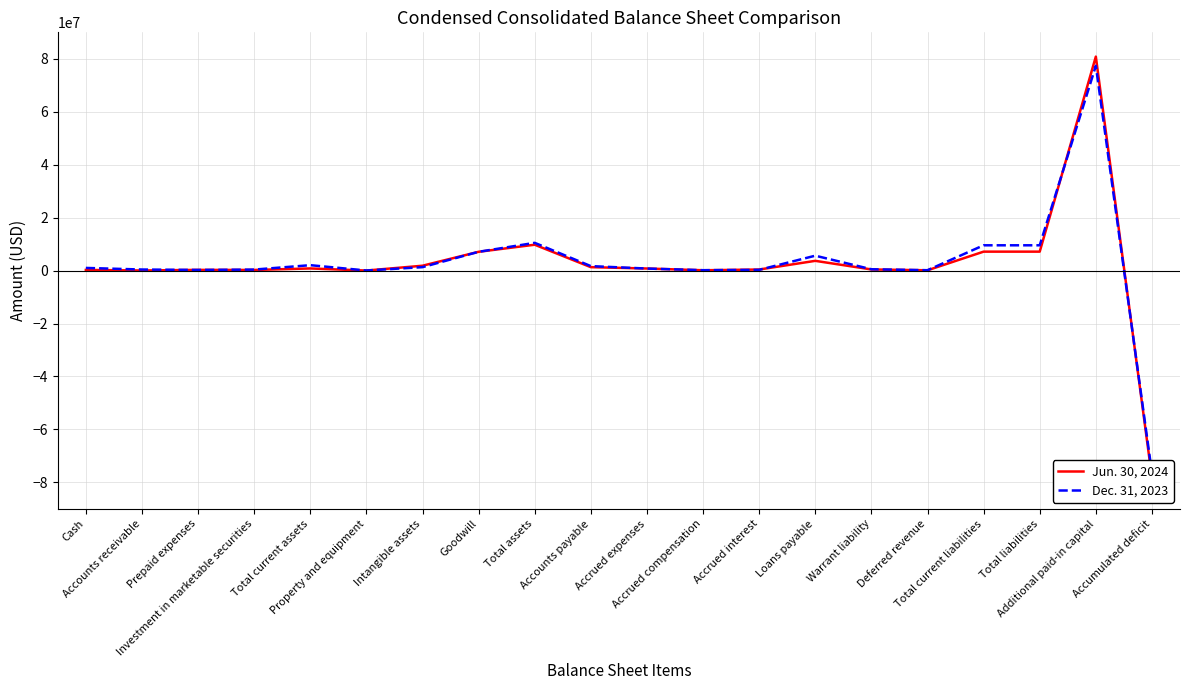

How many intersections are there between Jun. 30, 2024 and Dec. 31, 2023?

9